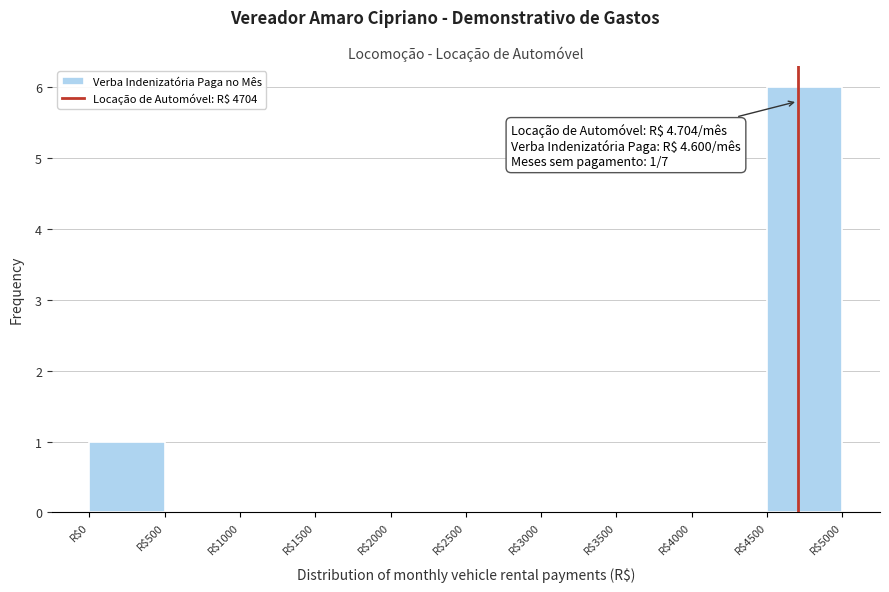

Over which range of the x-axis is the bar tallest?

4500 to 5000